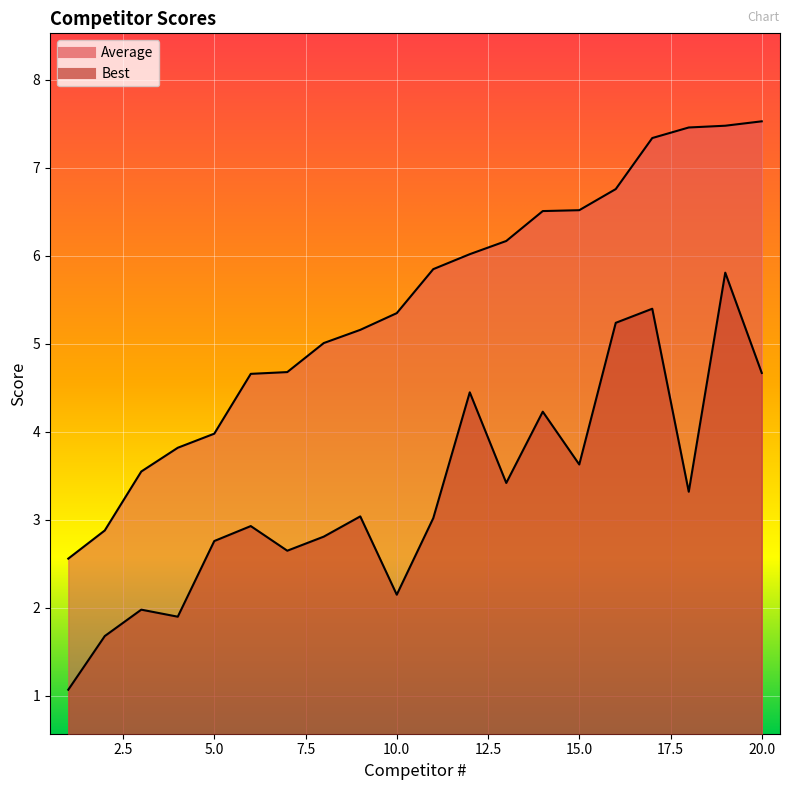

At how many categories does at least one series exceed 5?

13